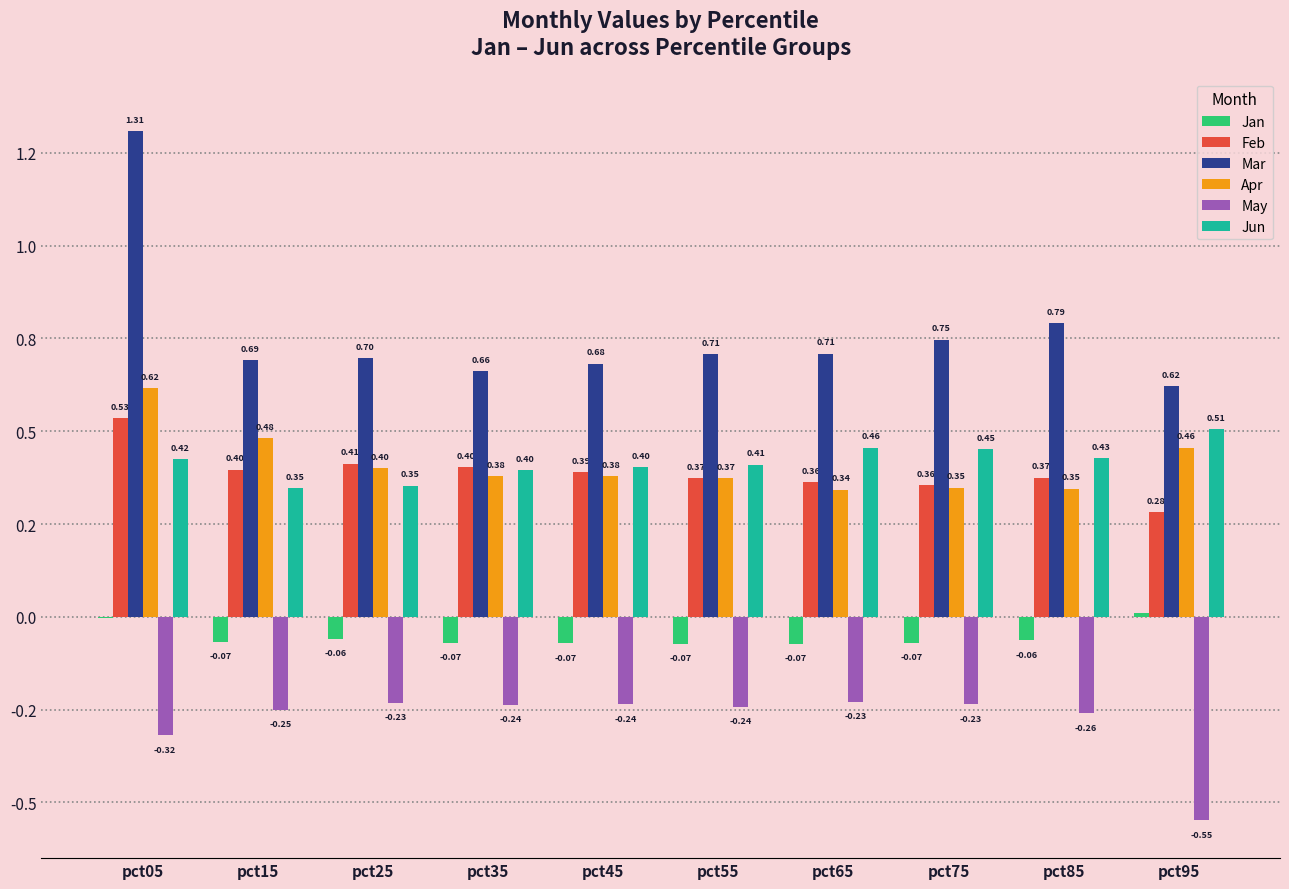

At how many categories does at least one series exceed 0?

10